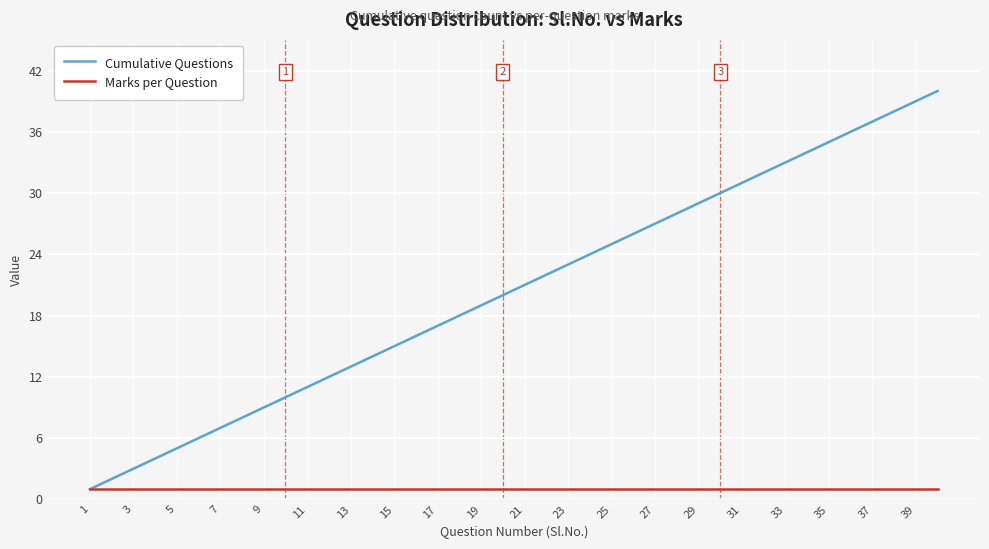

Which series has the largest total across all categories?

Cumulative Questions